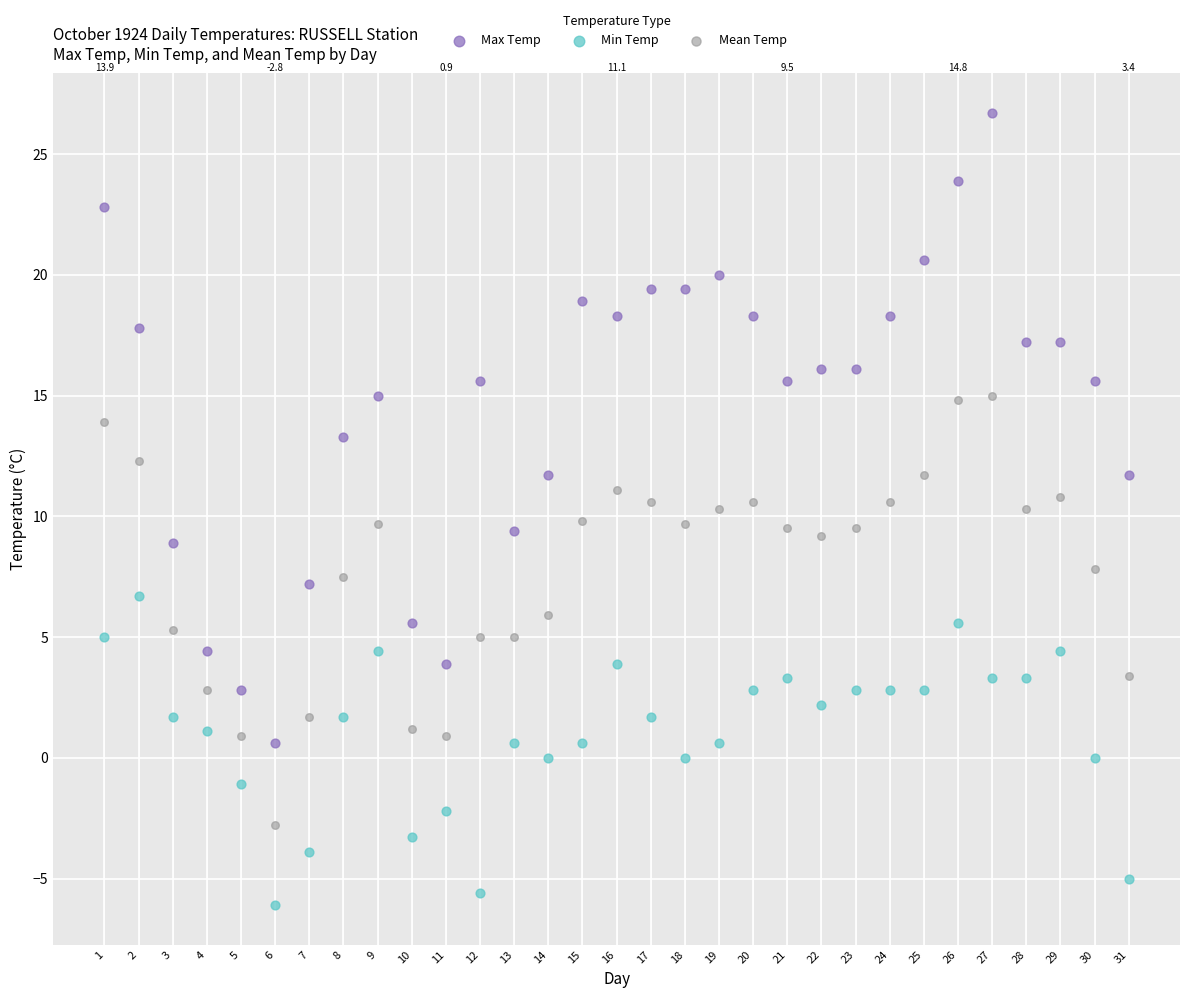

Which series contains the highest Y value?

Max Temp